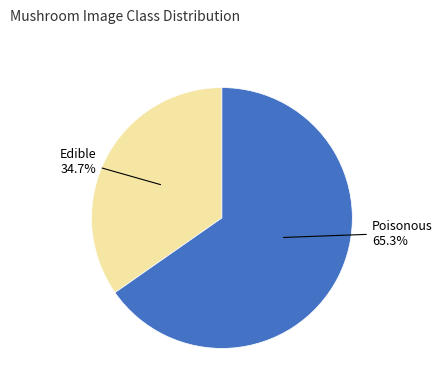

Does any single category account for the majority?

Yes